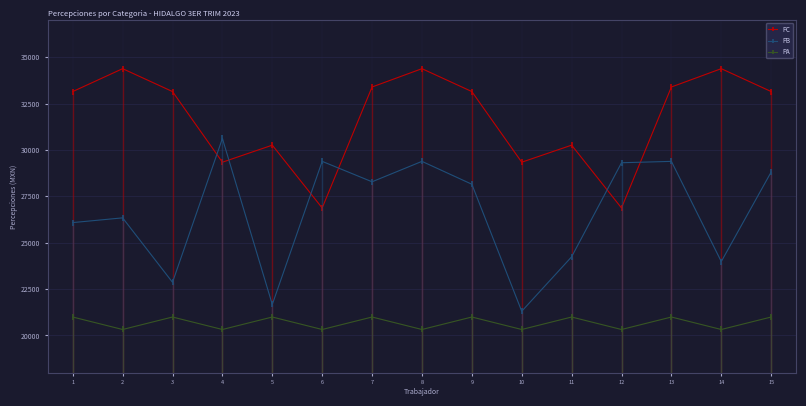

What is the greatest value displayed?

34379.9